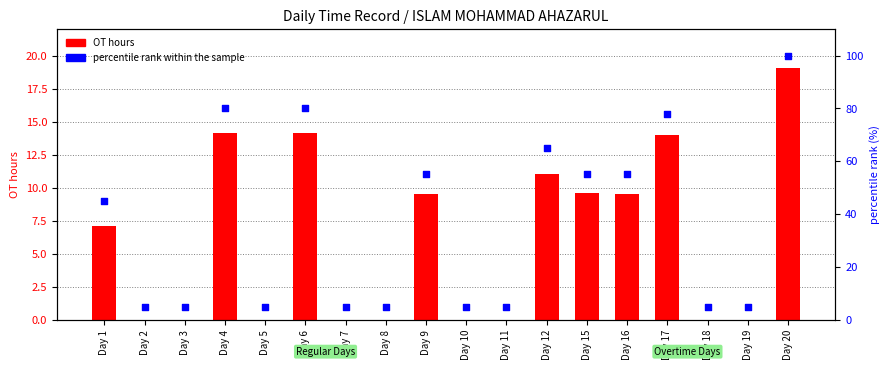

What is the total value across all series at Day 1?

52.1